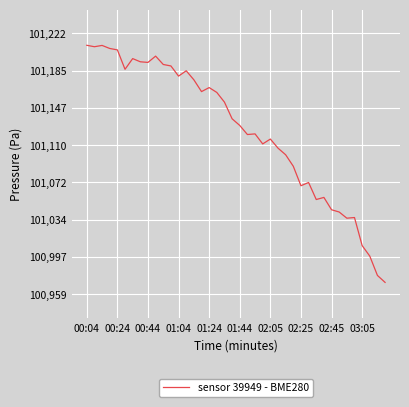

What is the average value?

101124.9